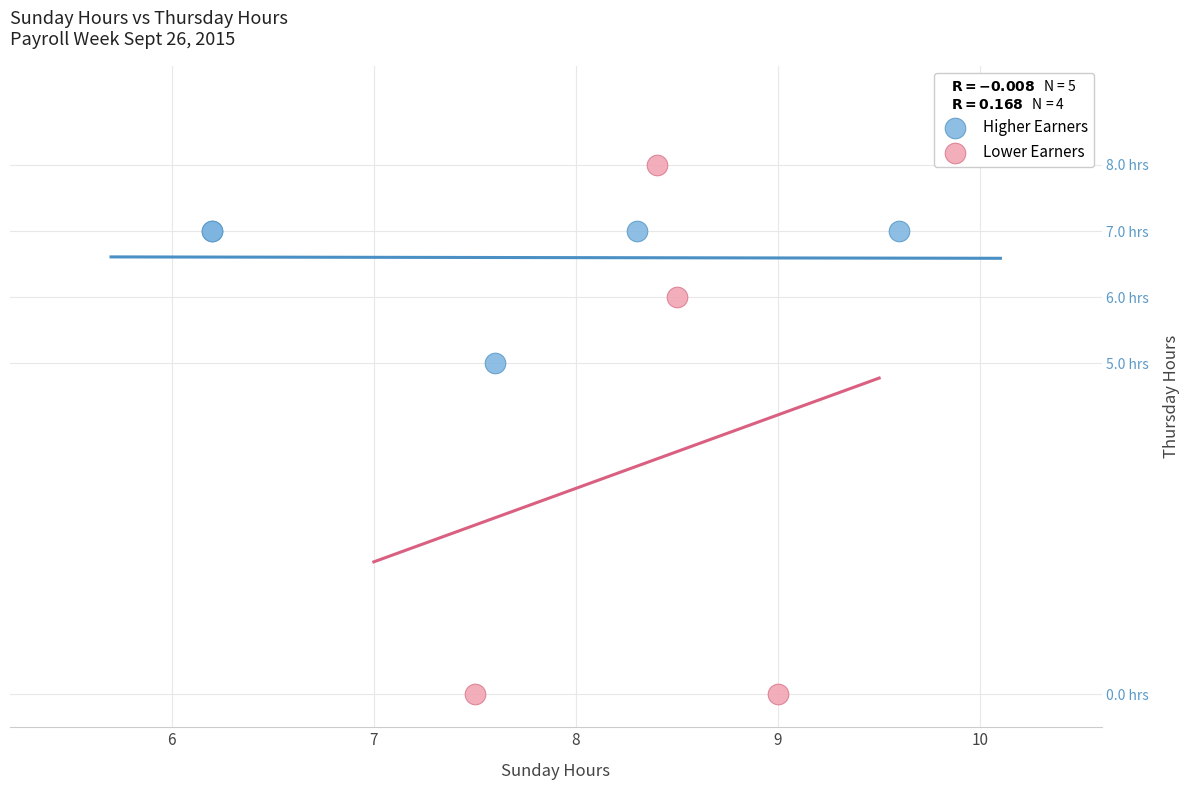

What are all the series names shown in the legend?

Higher Earners, Lower Earners